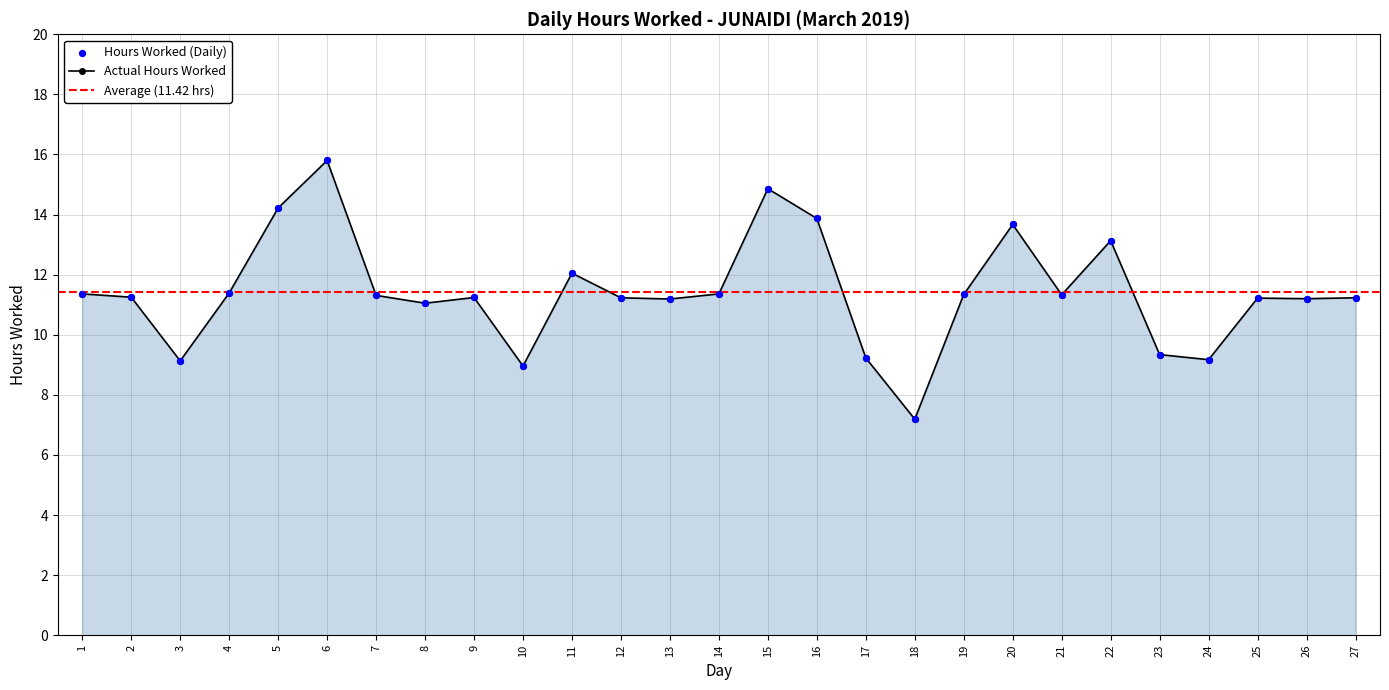

Between 13 and 7, which is larger?

7